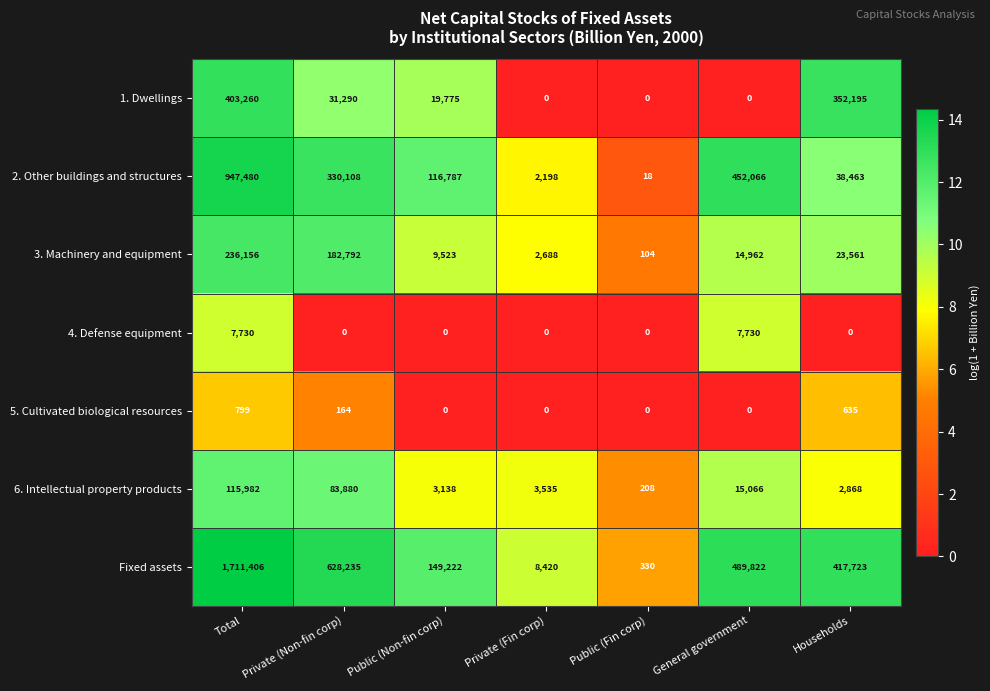

At which category is the sum across all series the highest?

Total